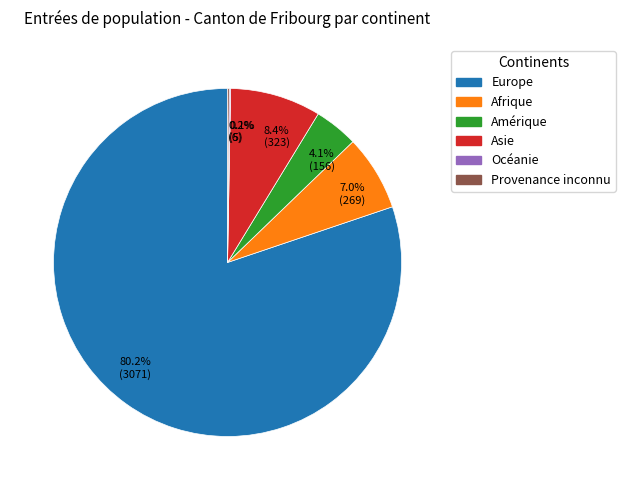

Which category has the biggest portion of the pie?

80.2% (3071)